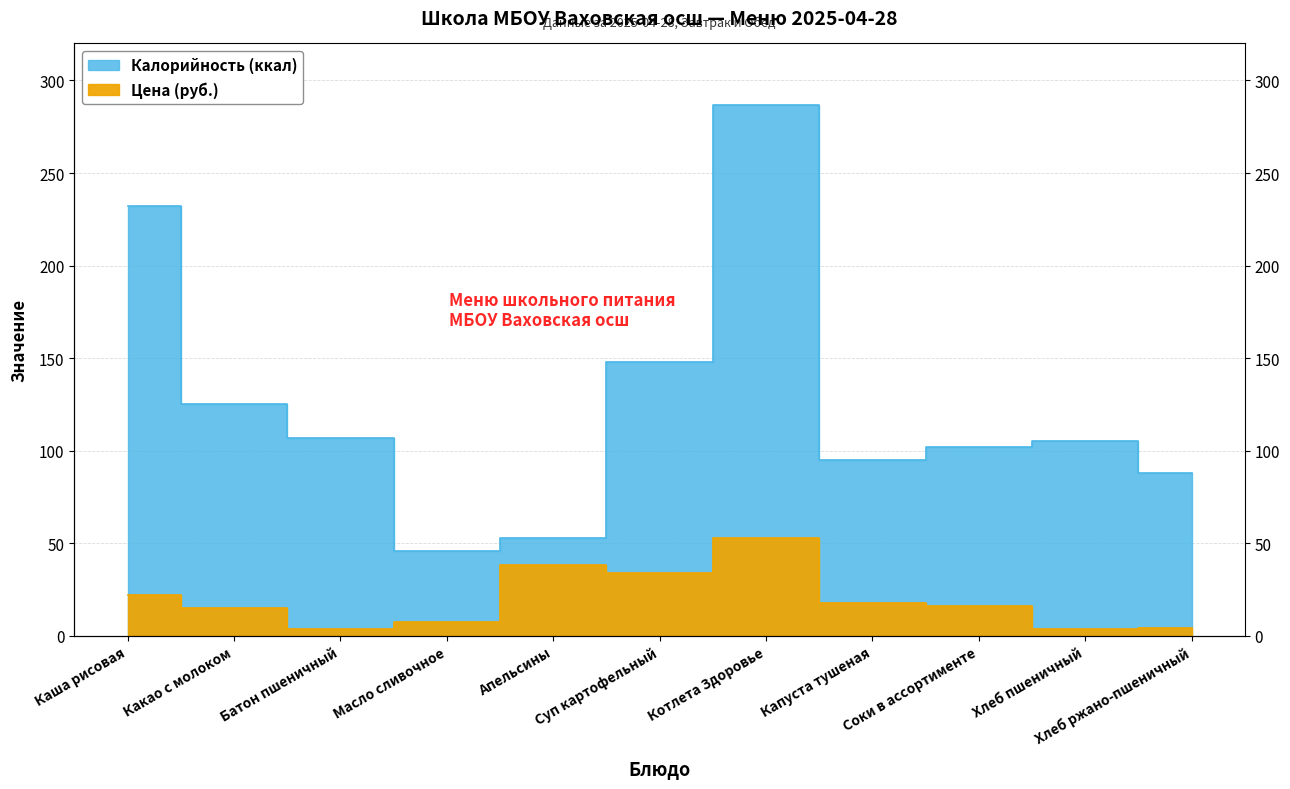

True or false: Калорийность has more than 0 points higher than both neighbors.

True